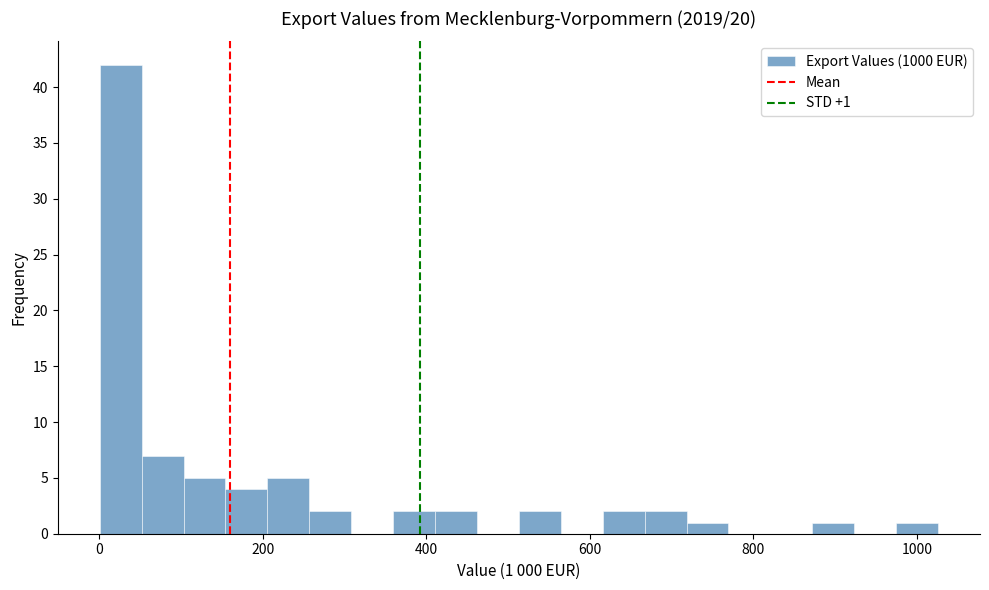

Read against the x-axis, roughly where is the centre of the tallest bar?

20